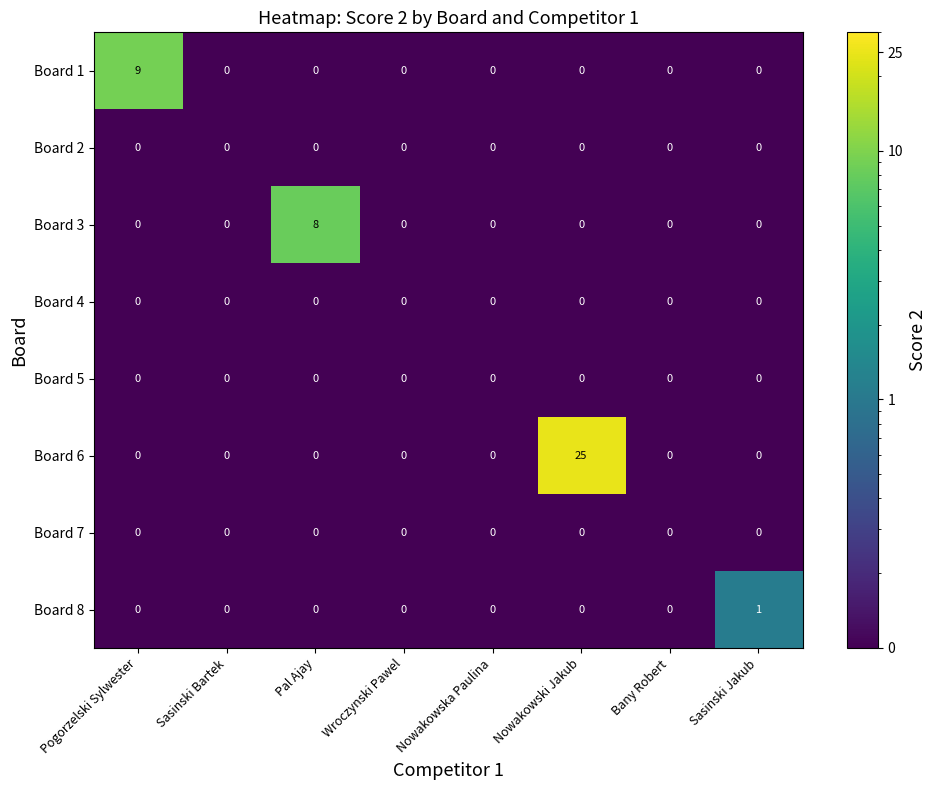

At how many categories does at least one series exceed 18?

1